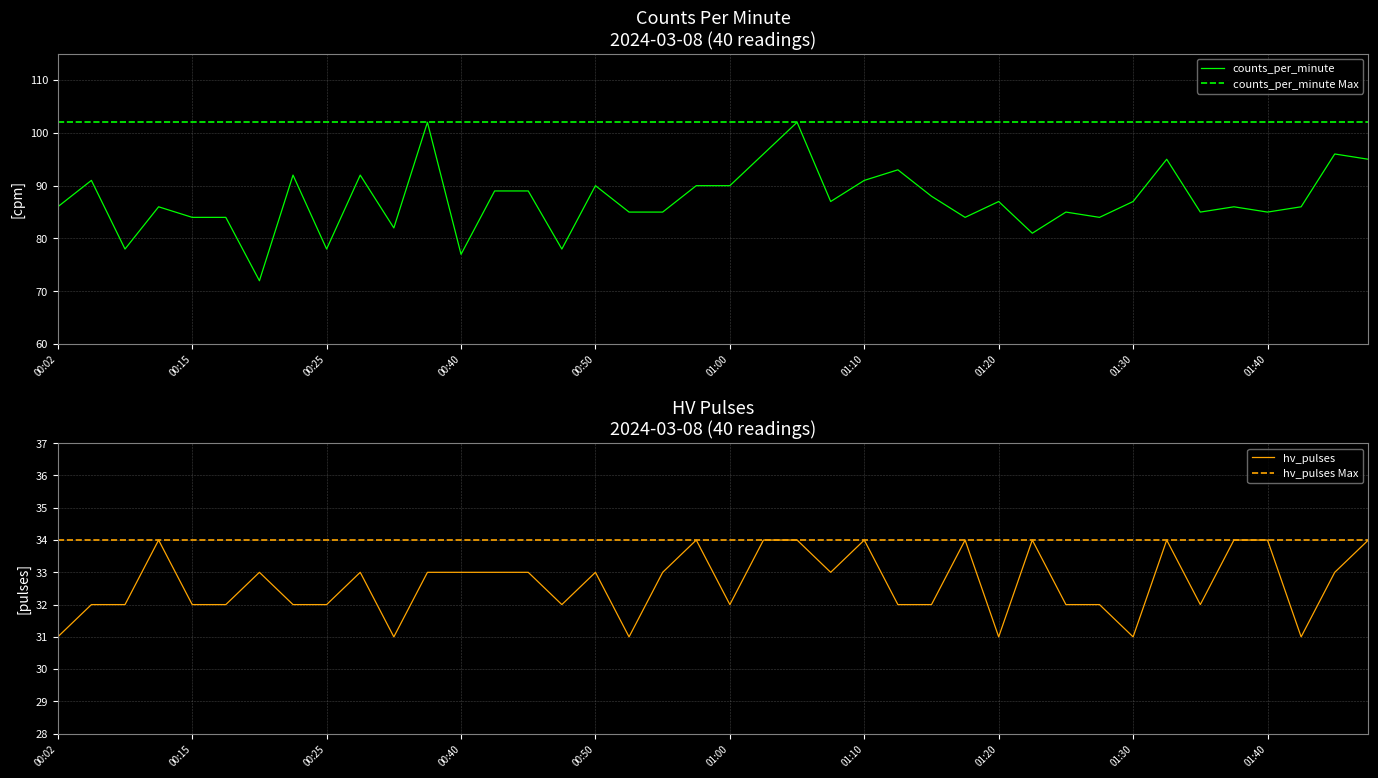

What is the difference between the counts_per_minute values at 39 and 27?

11